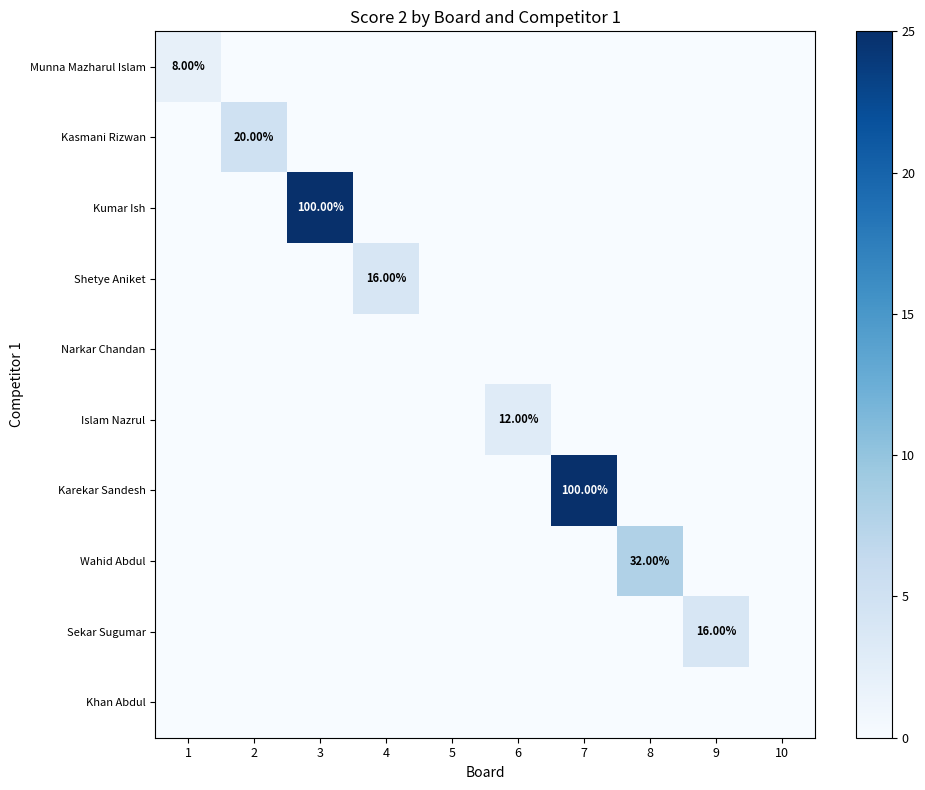

Where is Sekar Sugumar nearest to the value 2?

1